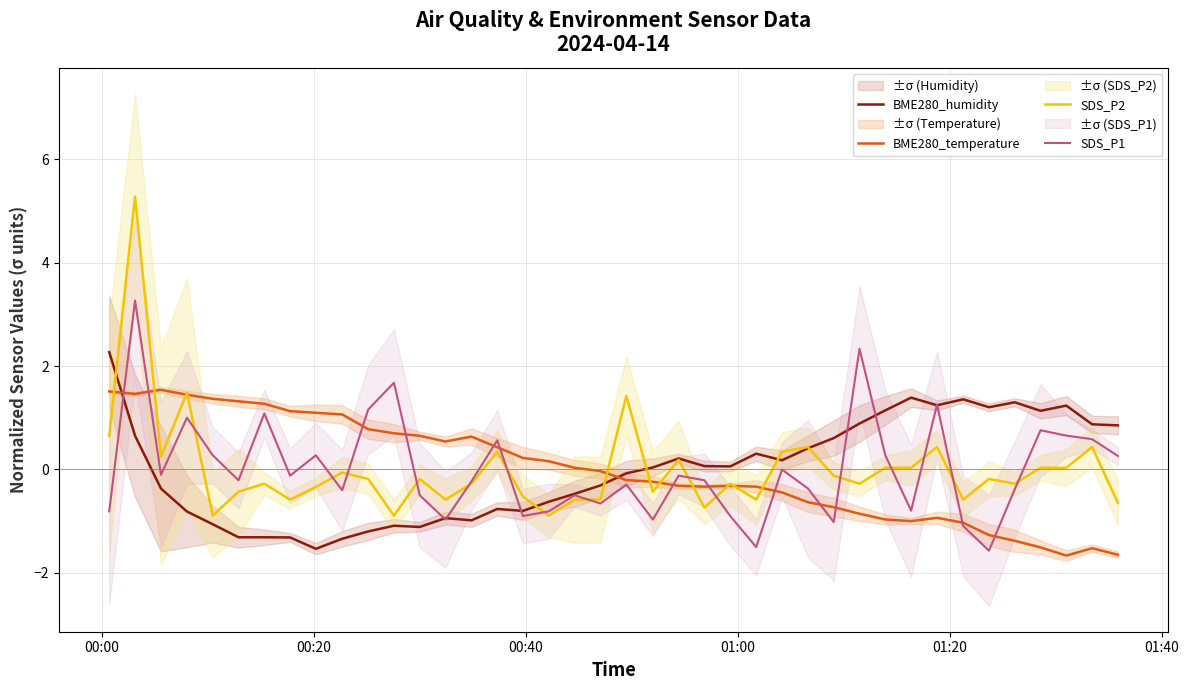

What is the minimum value for BME280_temperature?

-1.7